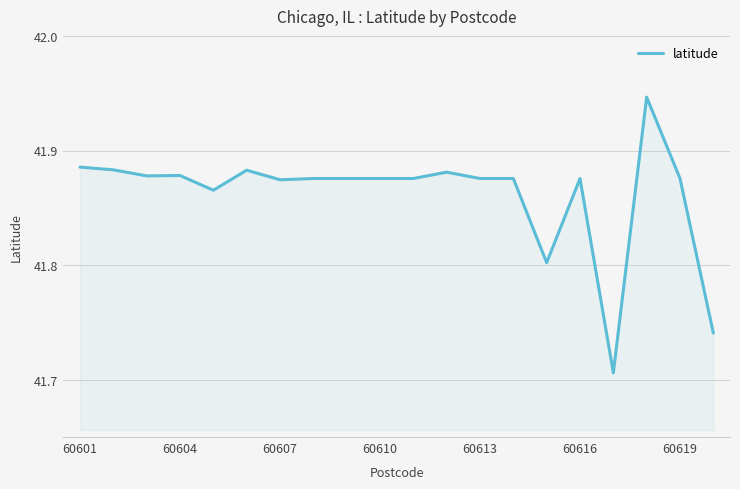

What is the average value?

41.9